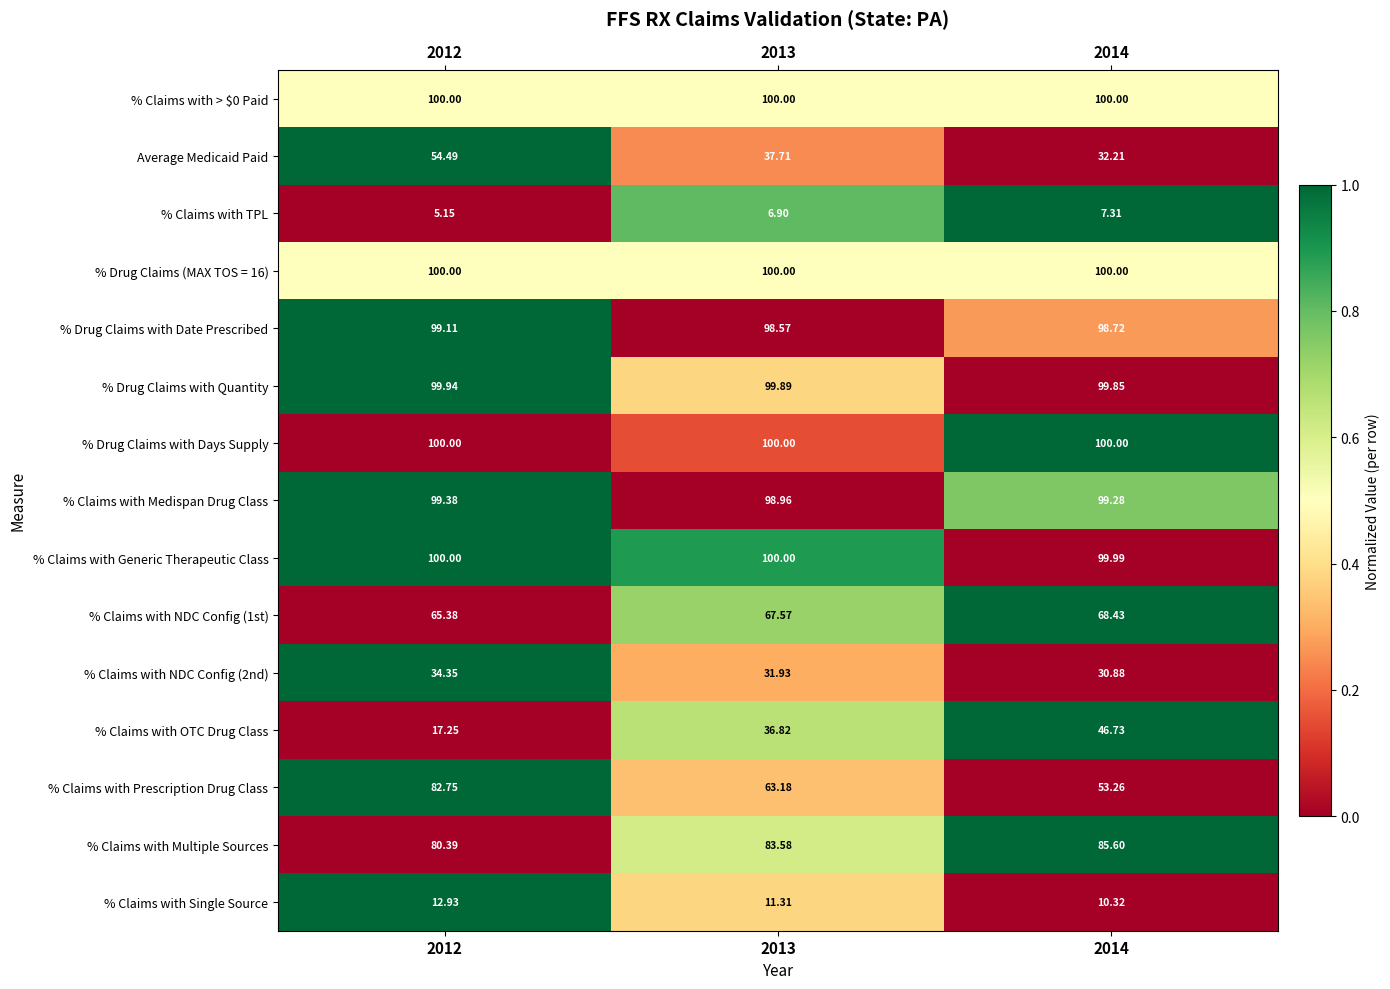

Between 2012 and 2014, which series saw the biggest shift?

% Claims with Prescription Drug Class